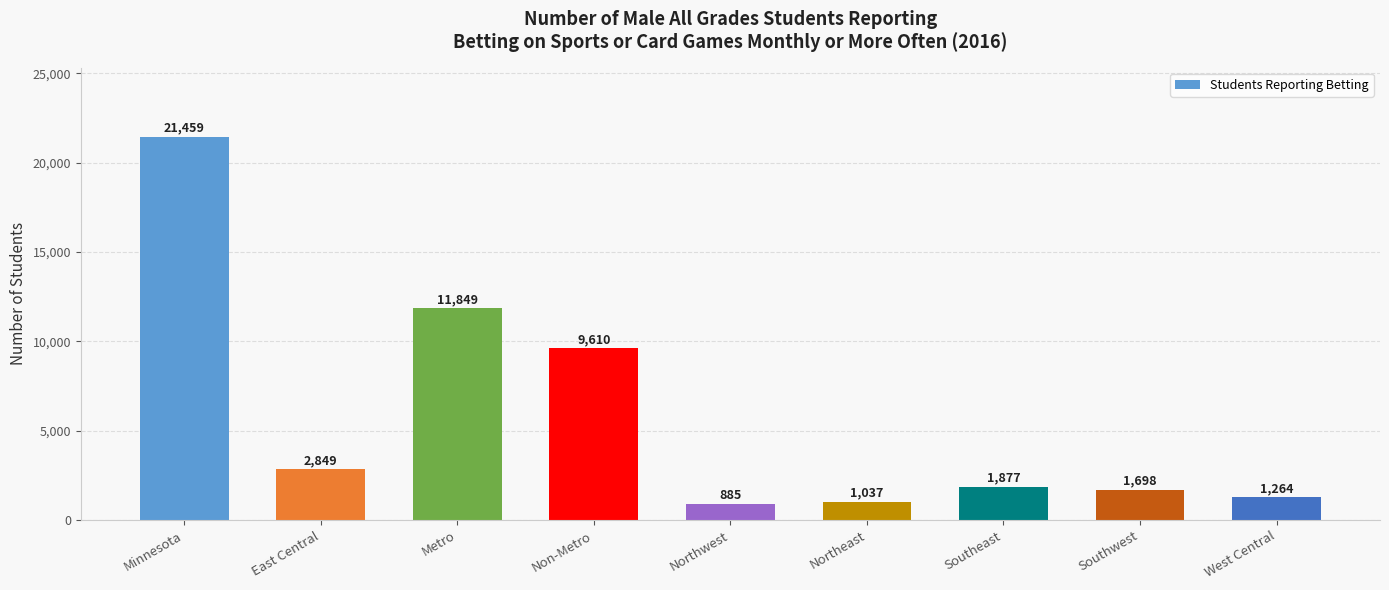

Which has a higher value, Metro or West Central?

Metro